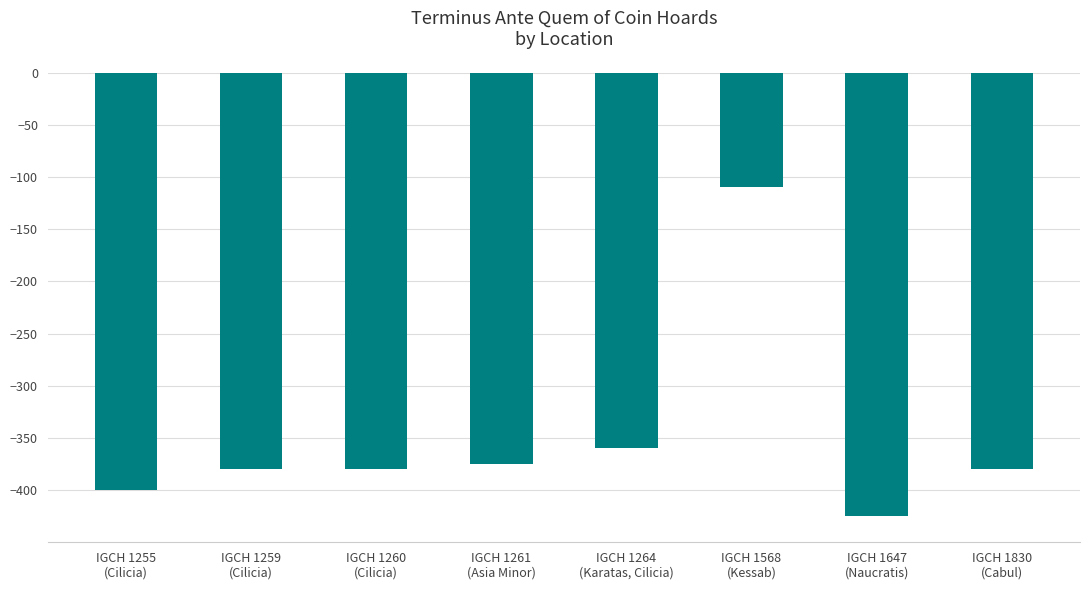

The value at IGCH 1261
(Asia Minor) is -236. True or false?

False